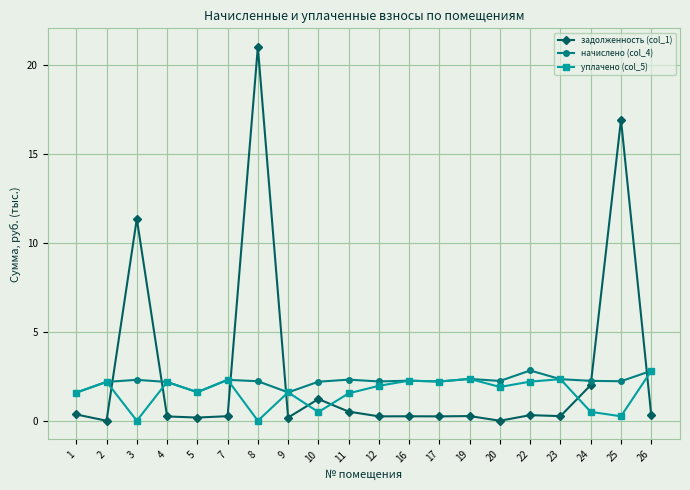

The value of уплачено (col_5) at 20 is 1.9. True or false?

True